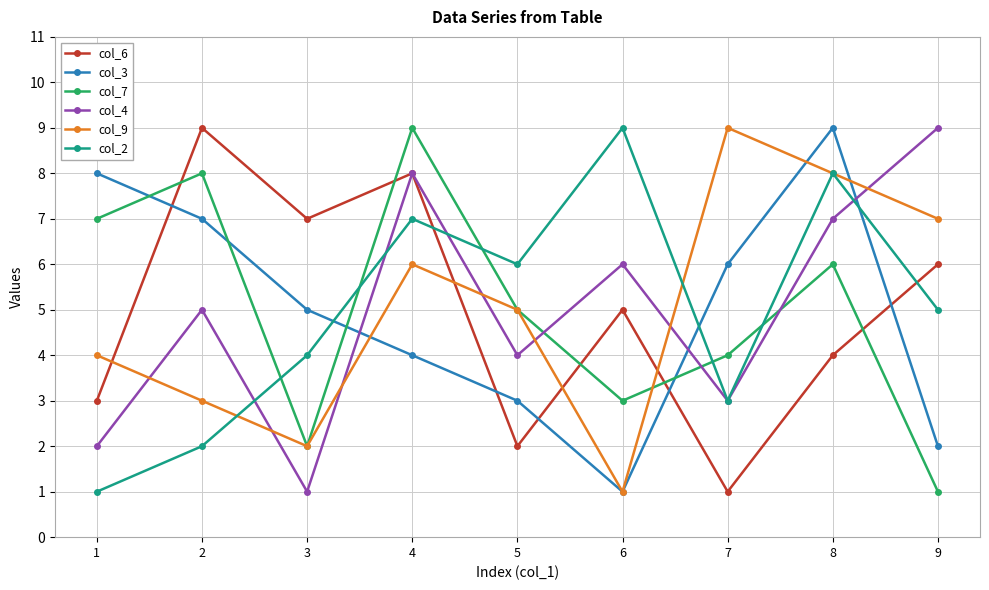

What are all the series names shown in the legend?

col_6, col_3, col_7, col_4, col_9, col_2